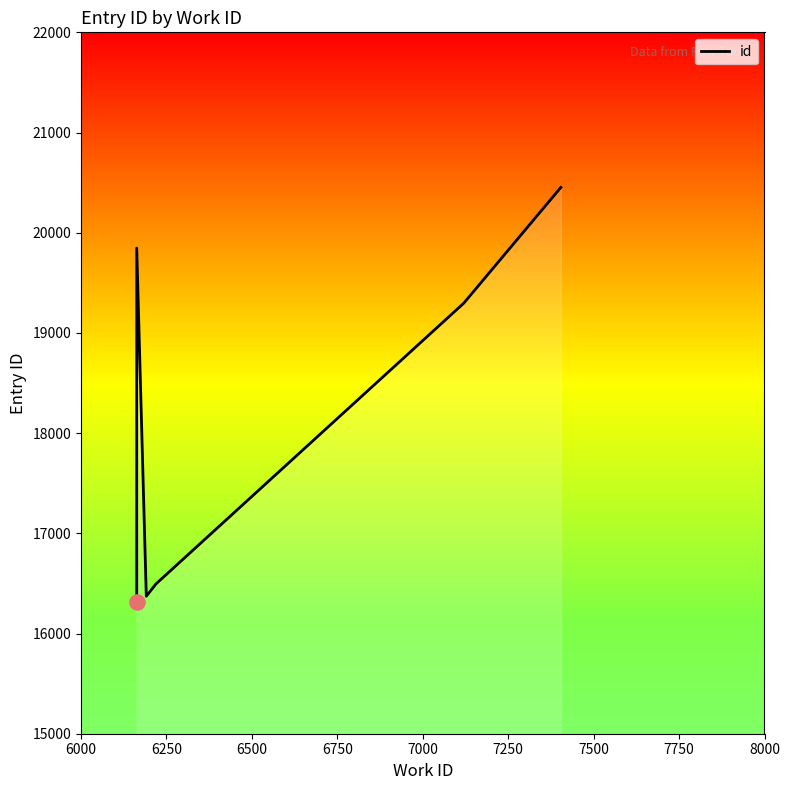

Between 6250 and 6750, which is larger?

6750